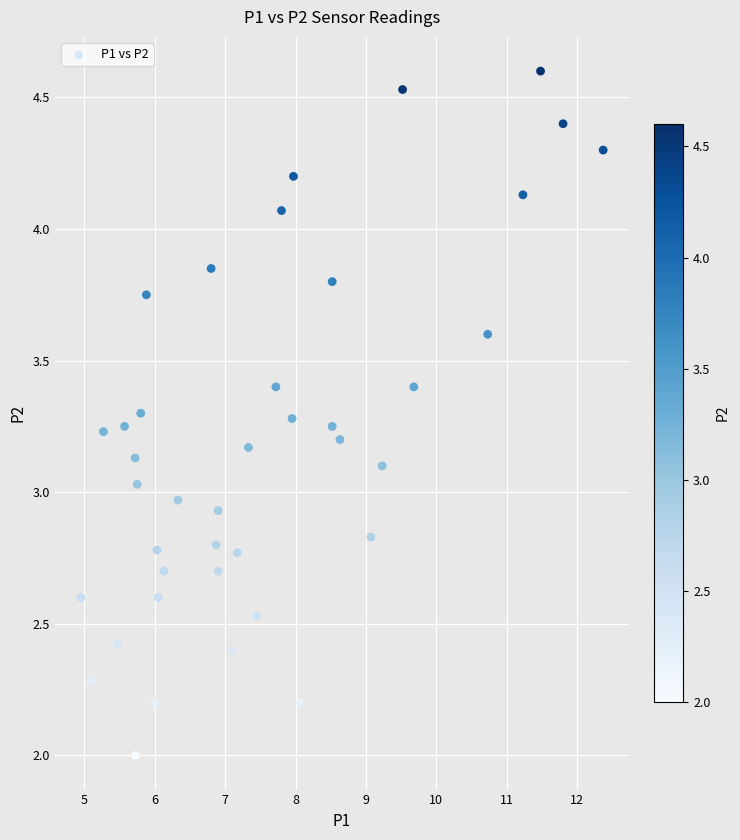

What is the range of Y values (max minus min)?

2.6